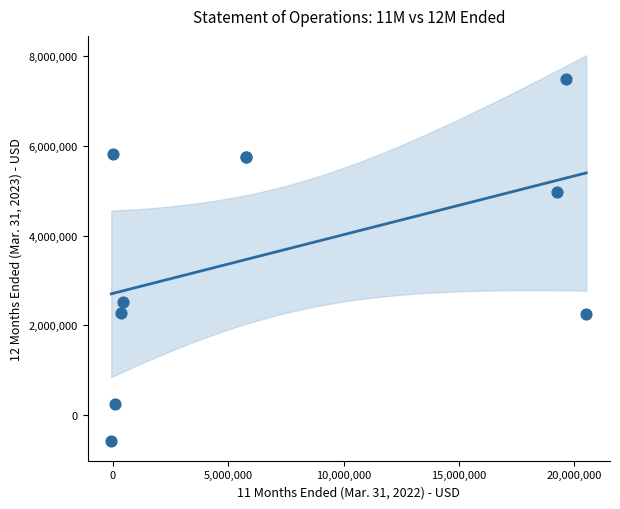

What Y value in the scatter plot is closest to 3448845?

2520815